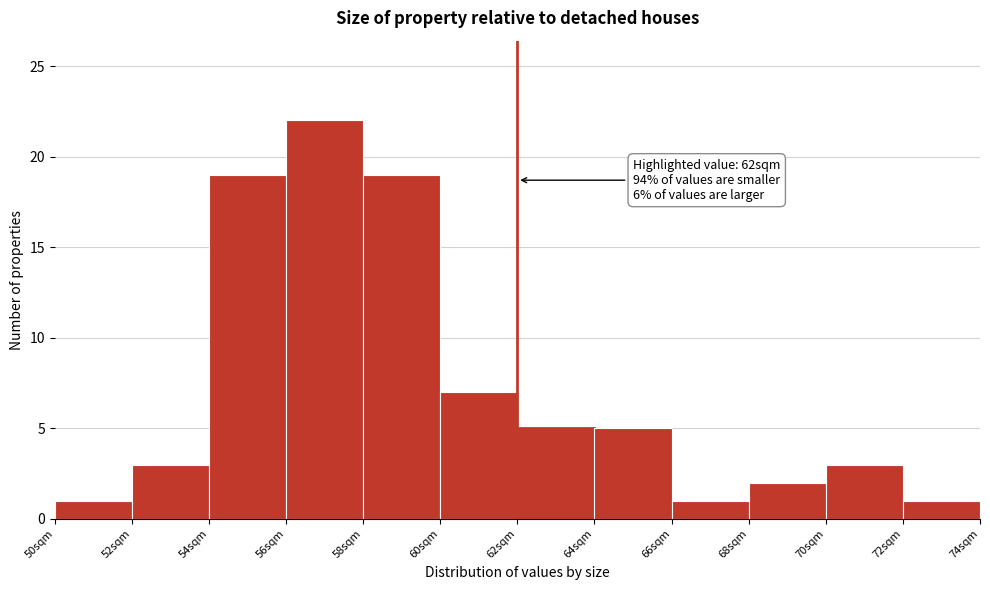

Over which range of the x-axis is the bar tallest?

56 to 58